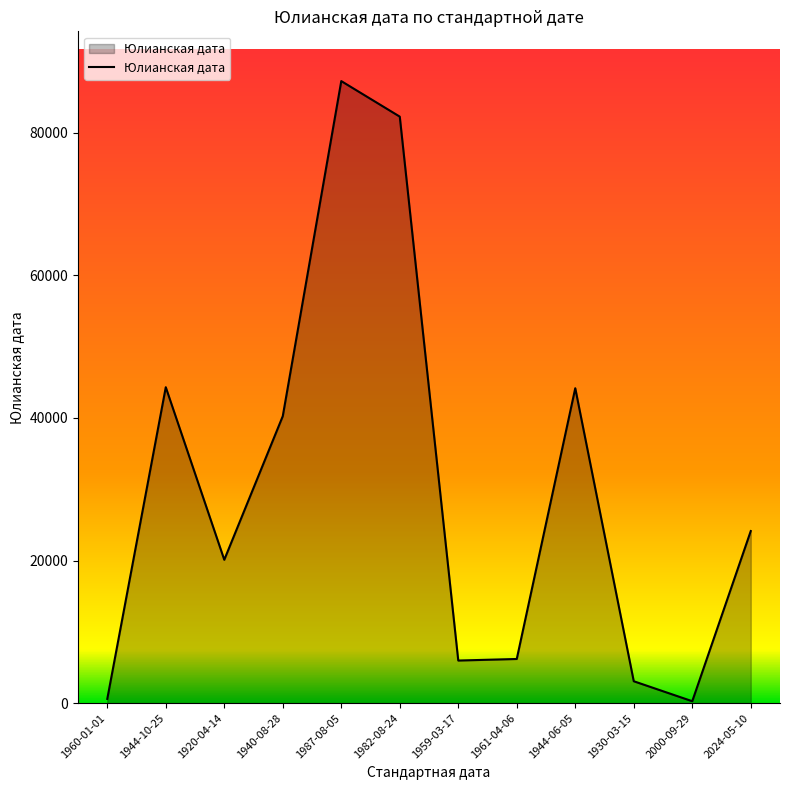

Is it true that the value at 1961-04-06 is 6196?

True